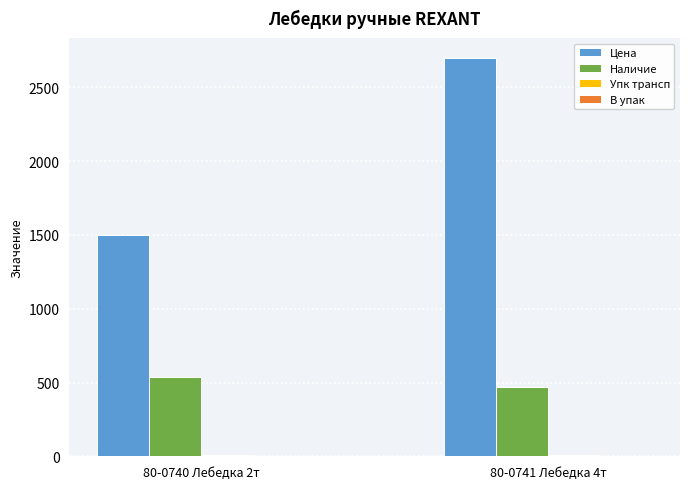

Which series has the largest total across all categories?

Цена